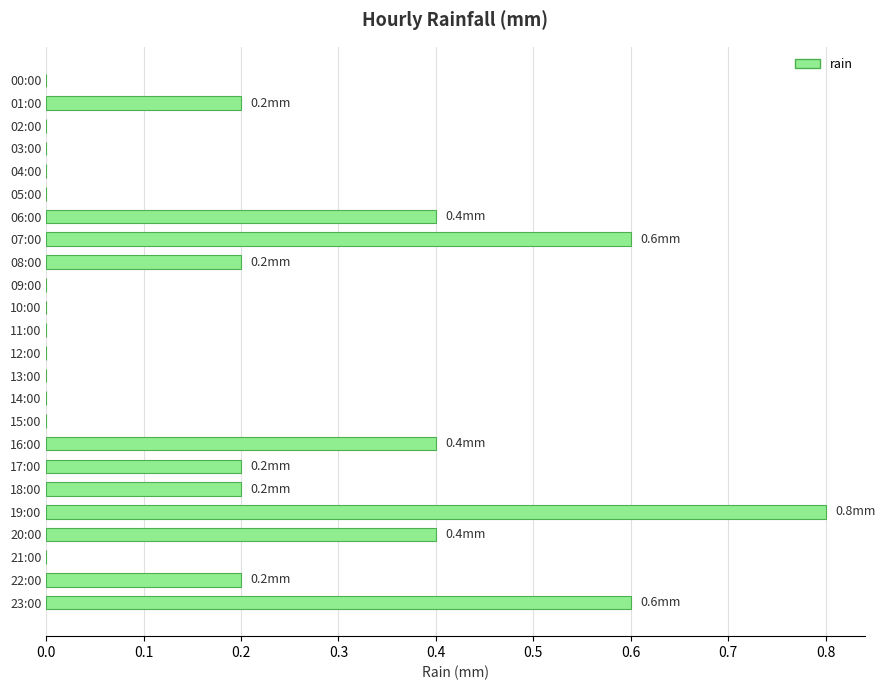

True or false: the data shows 0.4 at 16:00.

True